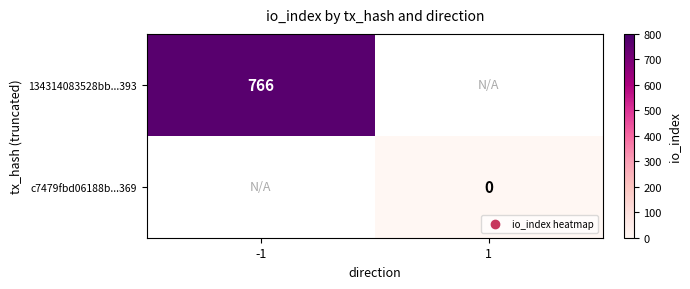

Is the value of c7479fbd06188b...369 at 1 greater than the value of 134314083528bb...393 at -1?

No